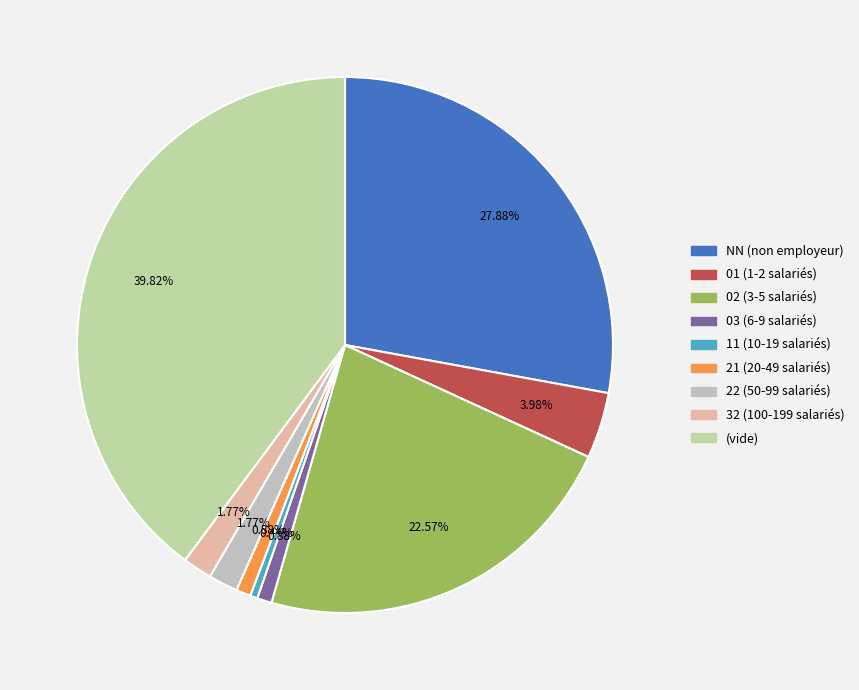

Is there a majority slice in this chart?

No